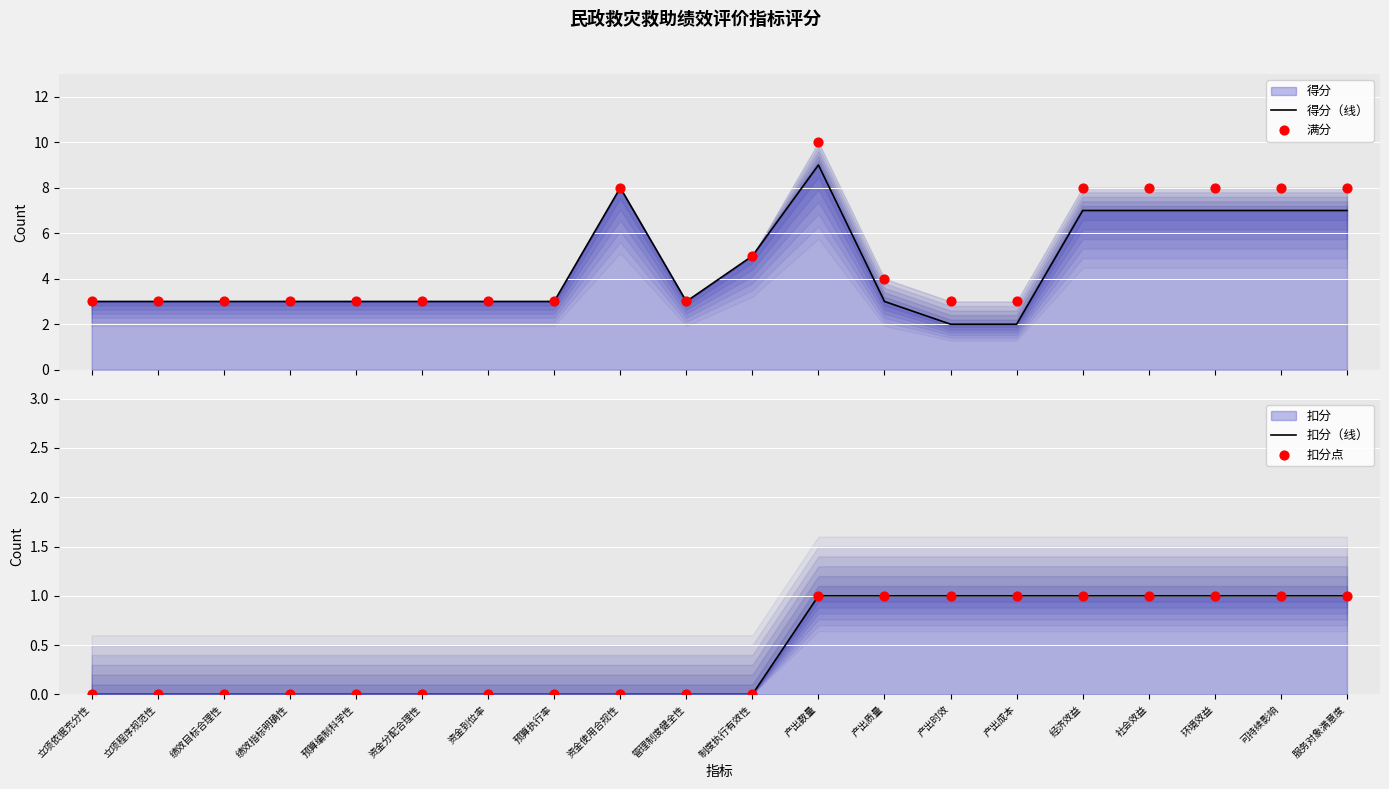

Which series contains the highest Y value?

满分